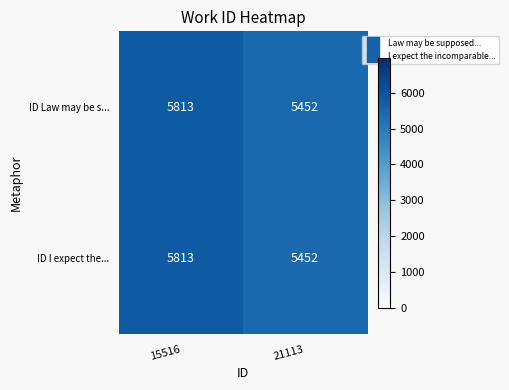

How many distinct data groups are displayed?

2